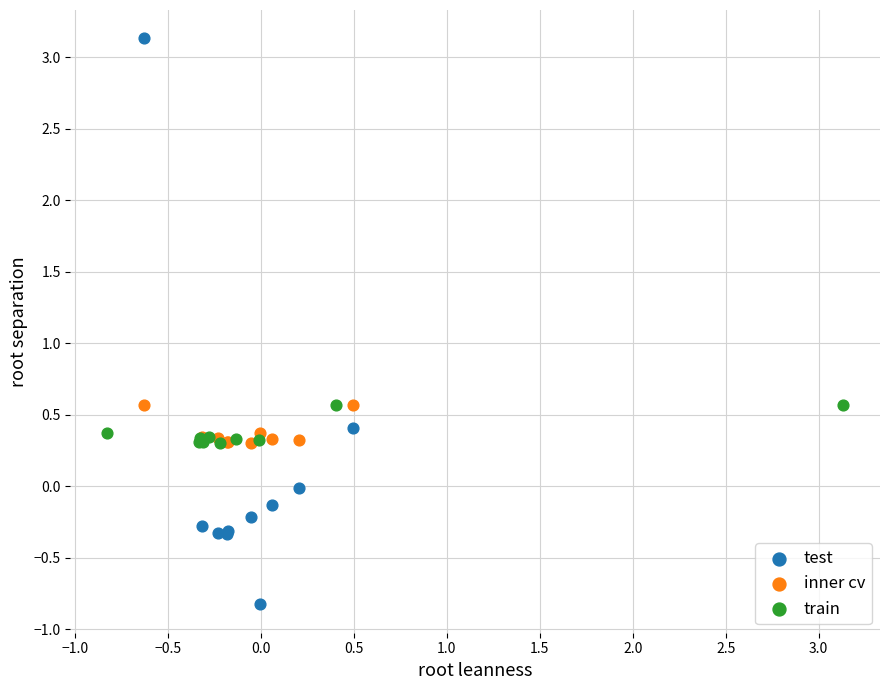

Which series has the largest Y range (max minus min)?

test